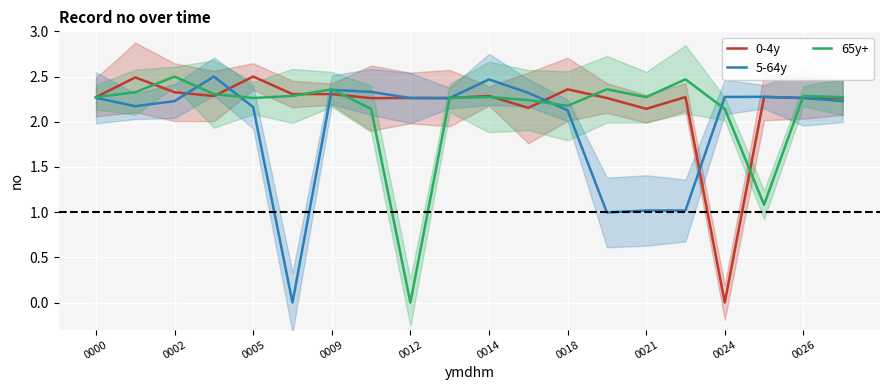

What is the sum of the 0-4y values at 0018 and 0021?

4.5